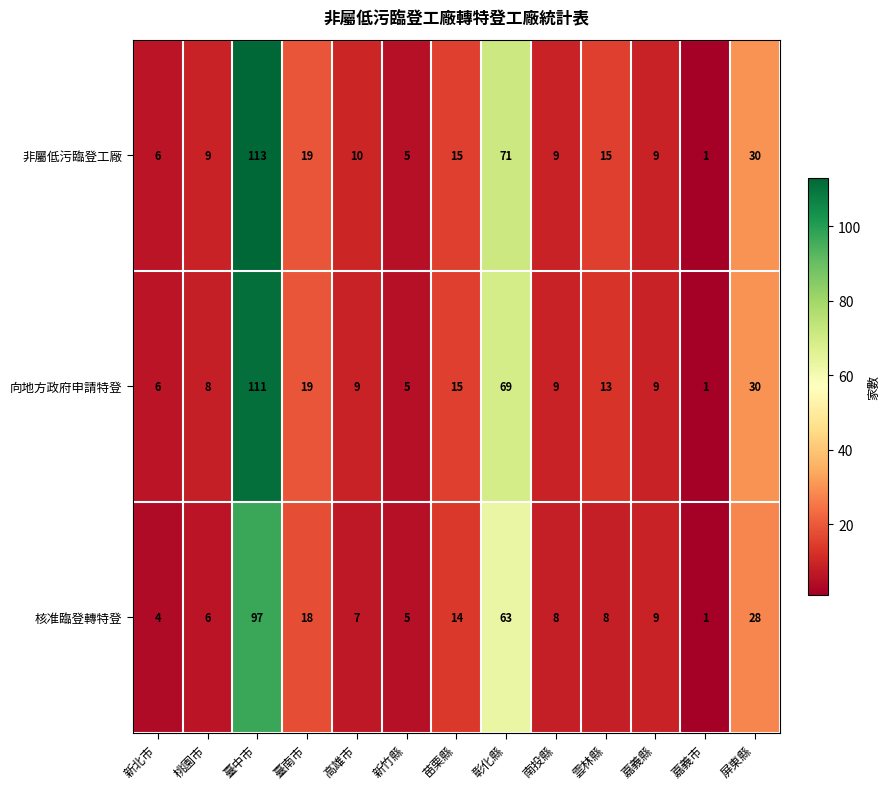

What is the difference between the highest and lowest values at 桃園市?

3